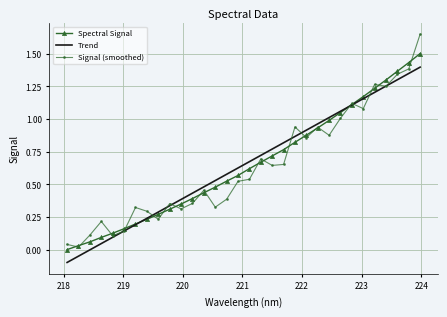

True or false: Signal (smoothed) has more than 2 interior local peaks.

True